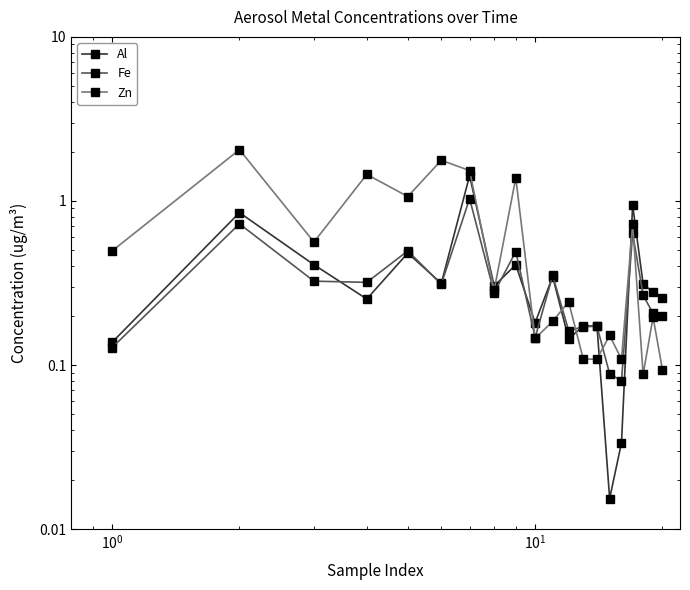

Reading right to left, what are all the values shown in this chart?

Al: 0.3	0.3	0.3	0.9	0.0	0.0	0.2	0.2	0.1	0.3	0.2	0.4	0.3	1.4	0.3	0.5	0.3	0.4	0.8	0.1
Fe: 0.2	0.2	0.3	0.6	0.1	0.1	0.2	0.2	0.2	0.4	0.1	0.5	0.3	1.0	0.3	0.5	0.3	0.3	0.7	0.1
Zn: 0.1	0.2	0.1	0.7	0.1	0.2	0.1	0.1	0.2	0.2	0.1	1.4	0.3	1.5	1.8	1.1	1.5	0.6	2.1	0.5